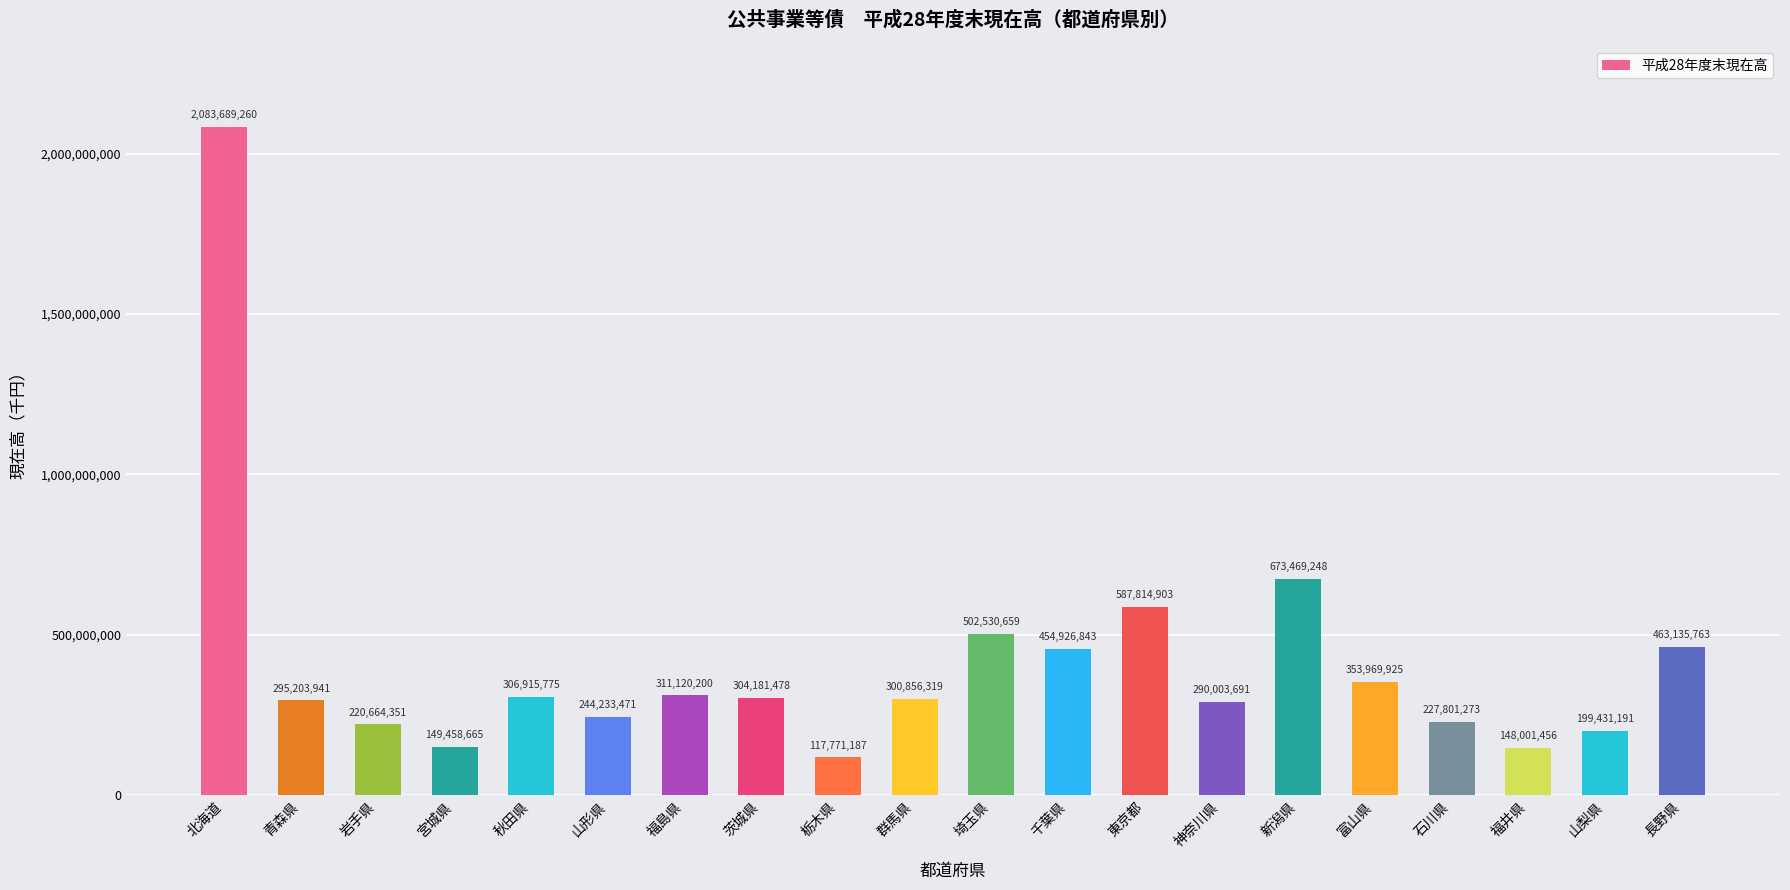

What is the label of the 13th bar from the right?

茨城県